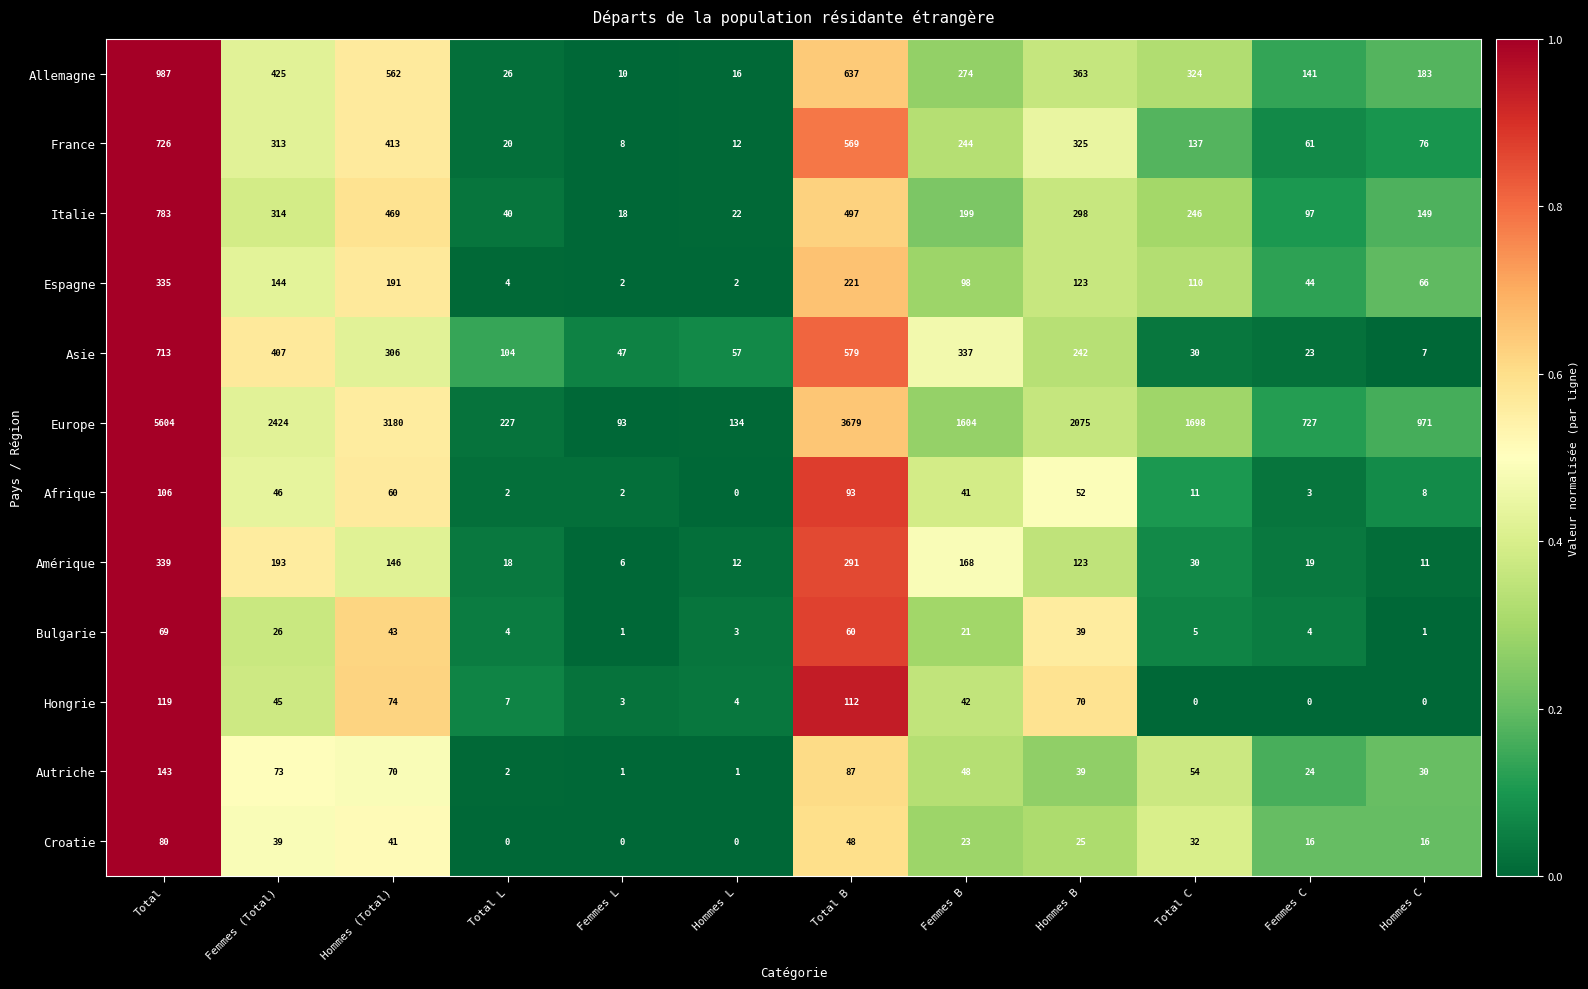

What is the sum of all Italie values?

3132